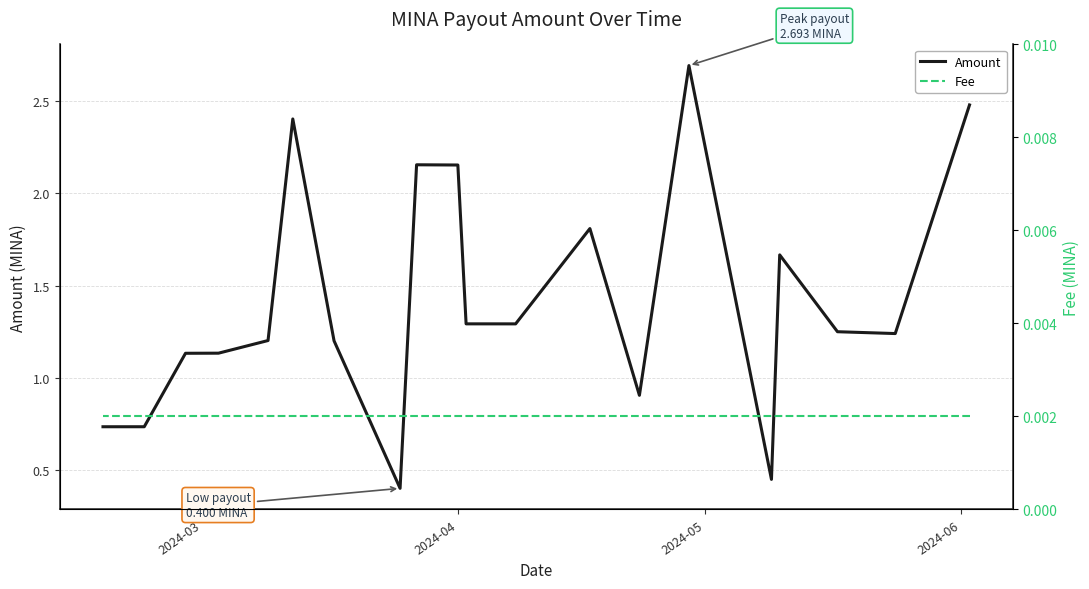

List the series in order of their overall mean, lowest first.

Fee, Amount